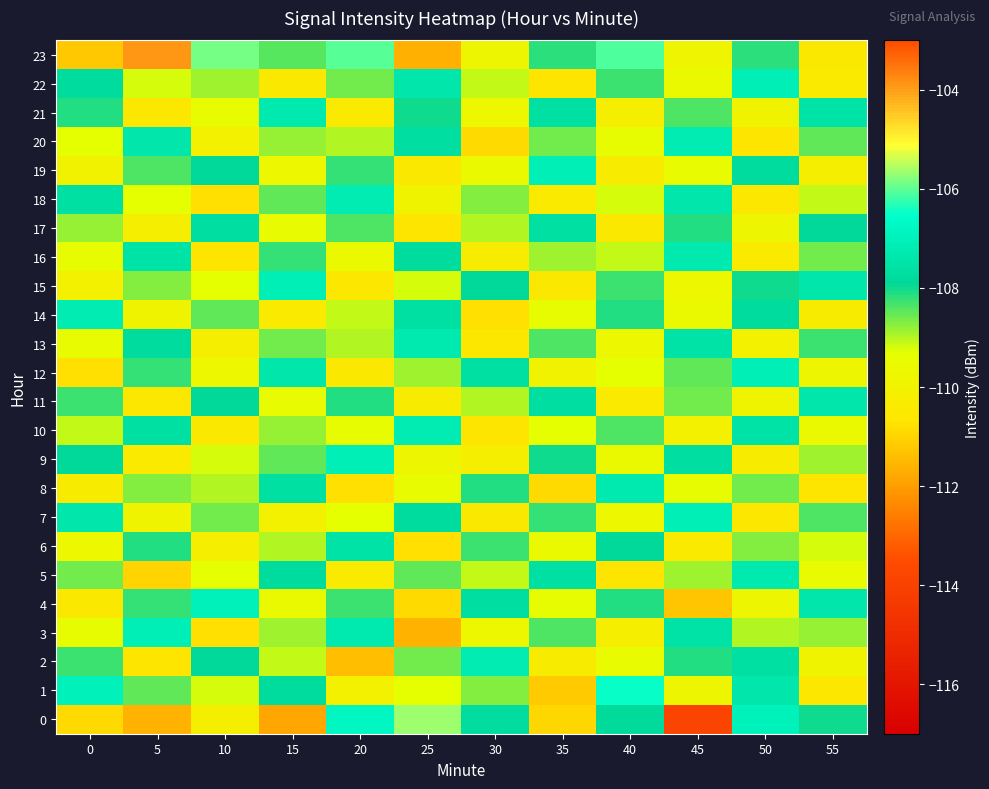

Which has a higher value, 10 or 45?

10